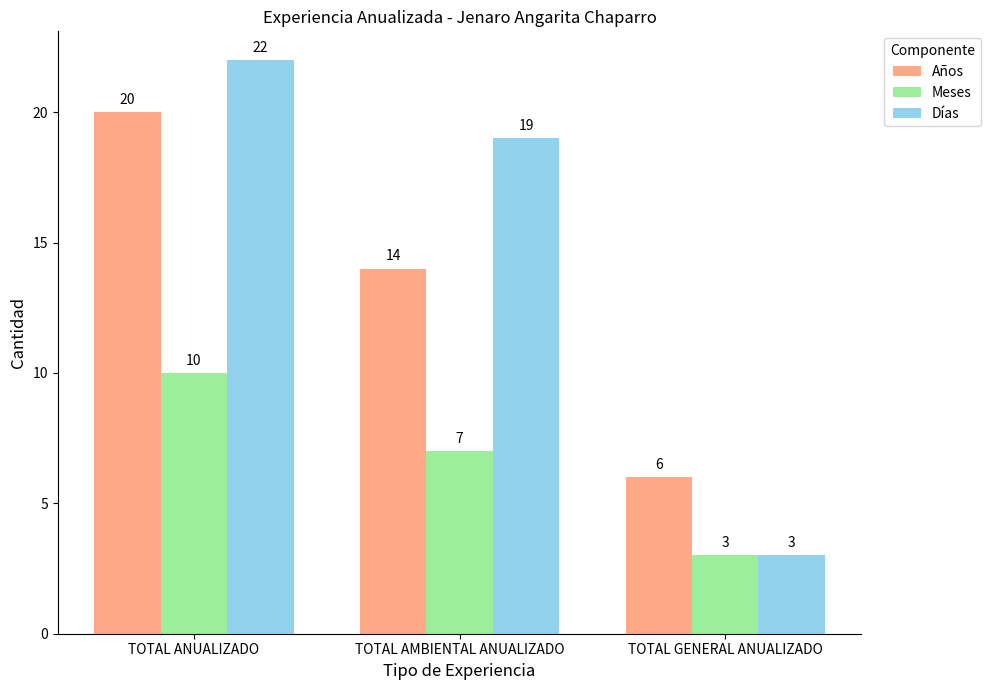

Rank the series at TOTAL AMBIENTAL ANUALIZADO from highest to lowest value.

Días, Años, Meses